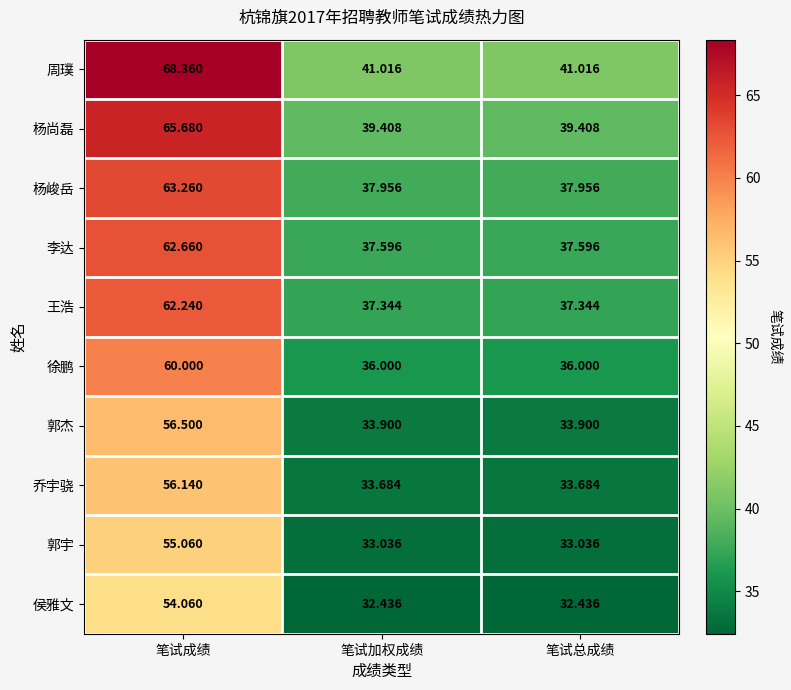

At which label does 郭宇 reach its peak?

笔试成绩